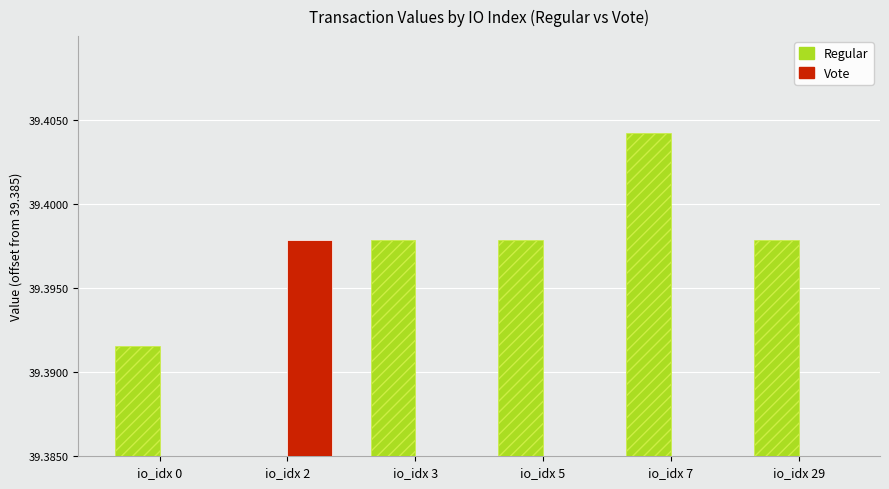

Are the bars grouped side by side (vs. stacked)?

Yes